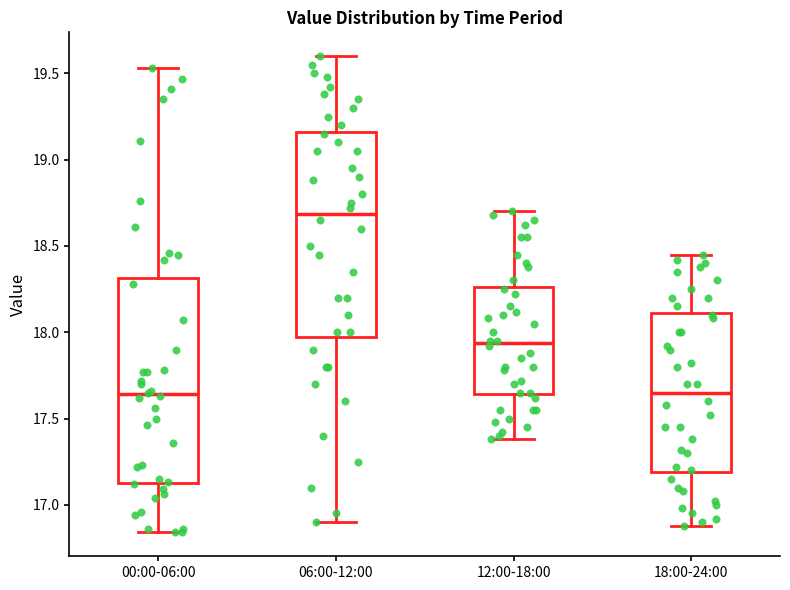

Where does the median line of the box for 18:00-24:00 sit on the y-axis? The values are not printed on the chart, so give them approximately, as read against the axis.

17.65